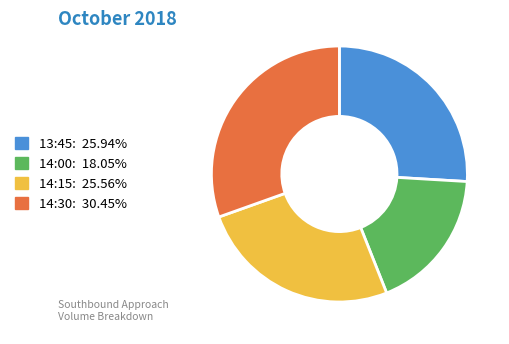

What is the ratio of the value at 14:00 to the value at 14:30?

0.6